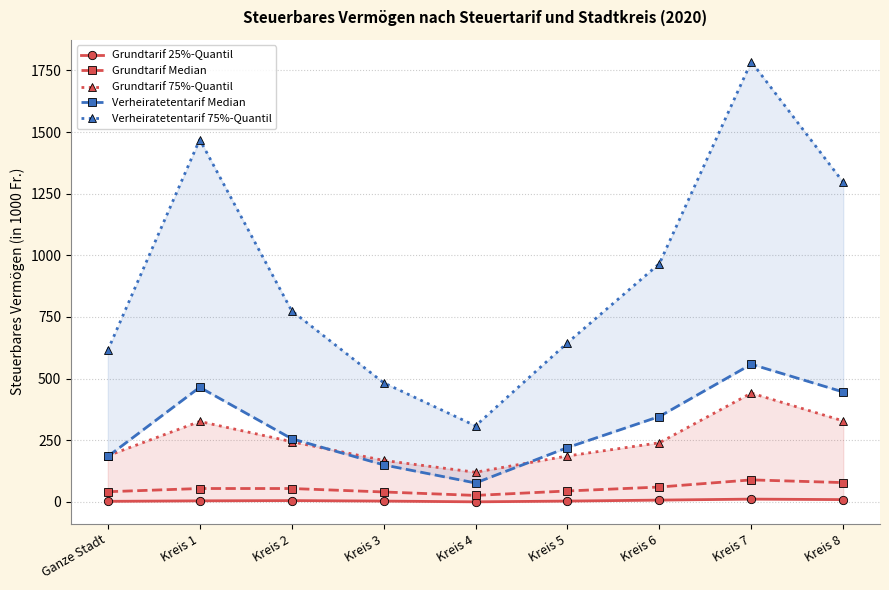

How many lines are shown in the chart?

5